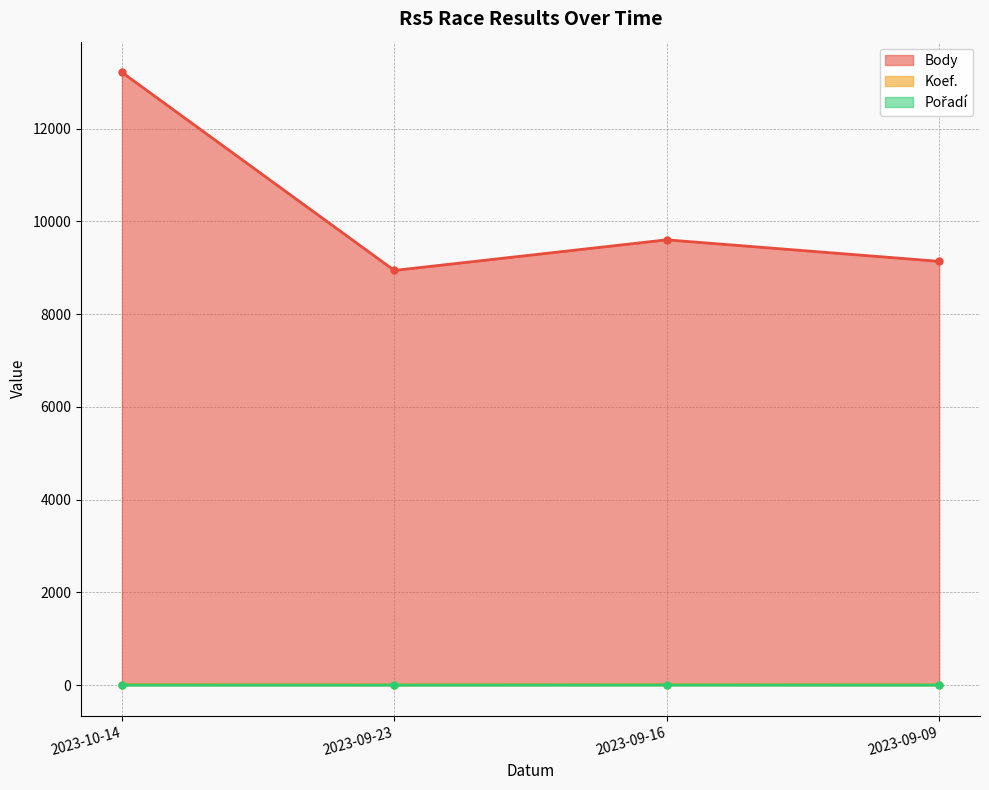

True or false: Koef. has a value of 20 at 2023-09-16.

False